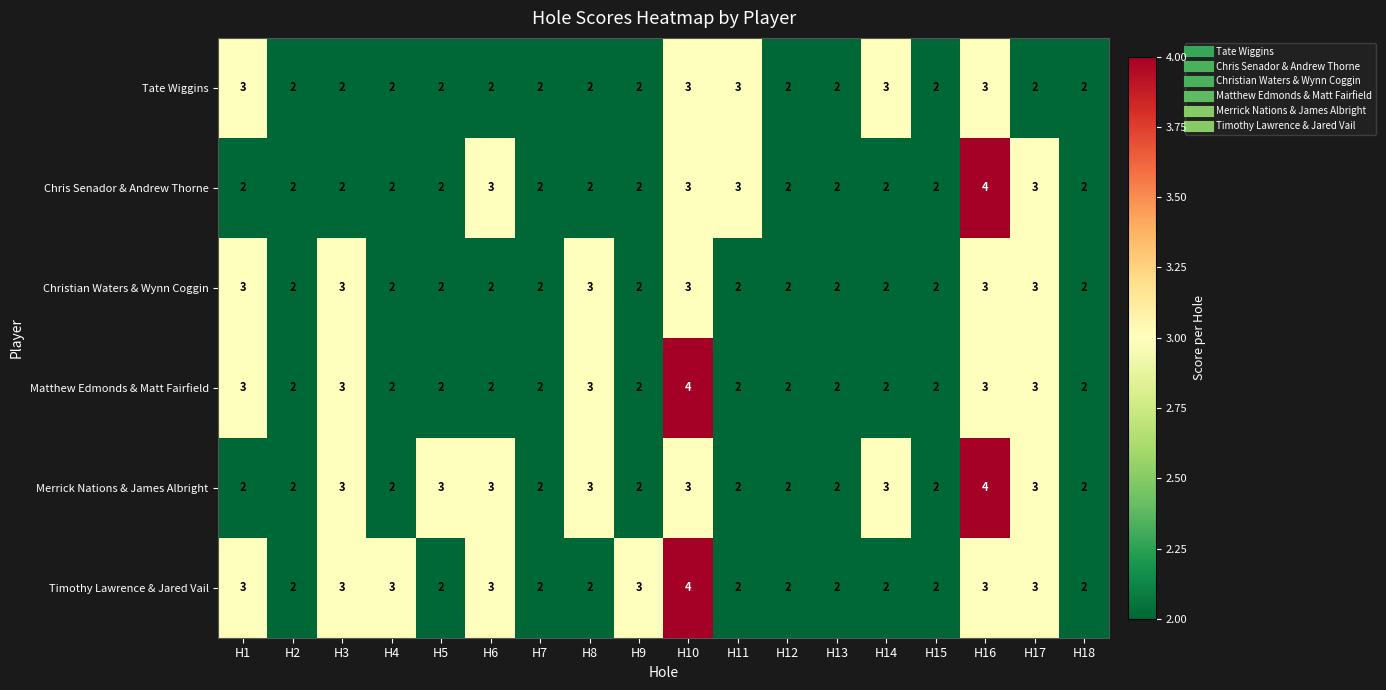

What is the sum of the Chris Senador & Andrew Thorne values at H8 and H12?

4